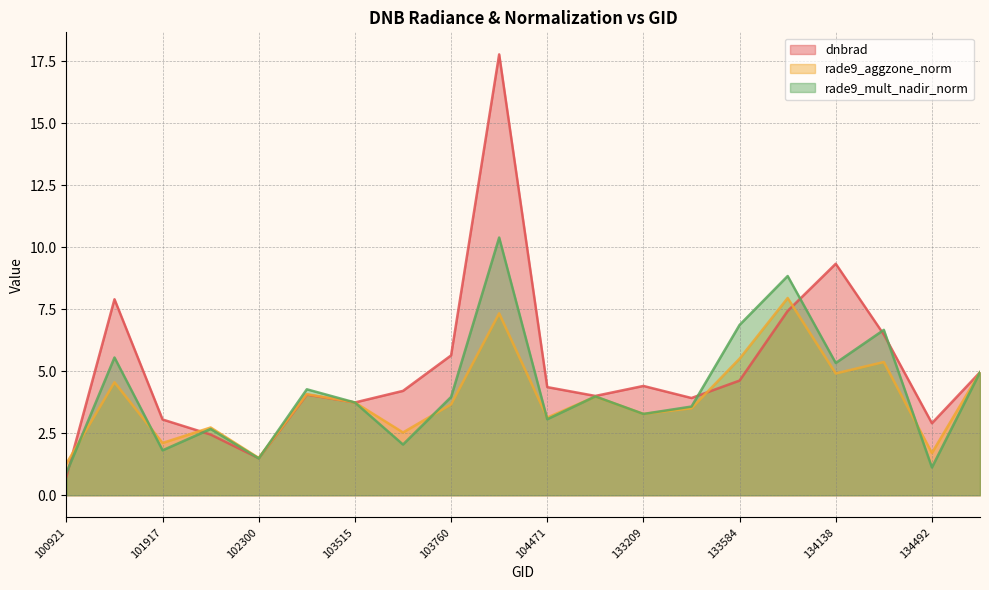

What is the difference between the rade9_mult_nadir_norm values at 101805 and 102179?

2.9